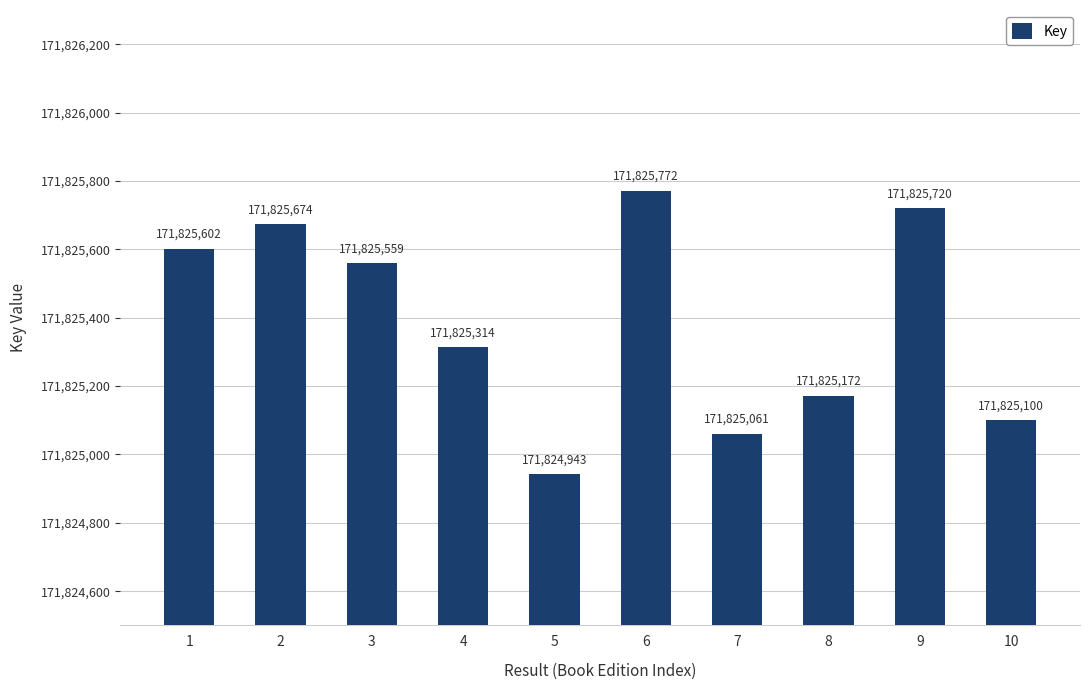

What is the value of the 9th bar from the left?

171825720